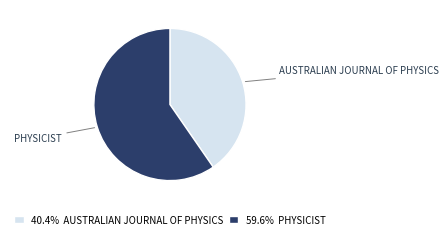

Do 59.6% PHYSICIST and 40.4% AUSTRALIAN JOURNAL OF PHYSICS together represent more than half of the pie?

Yes